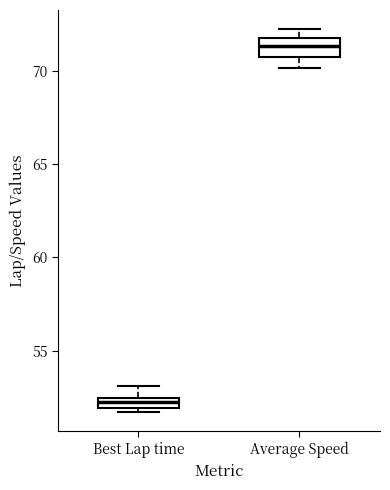

Which box is the tallest, from its lower edge to its upper edge?

Average Speed